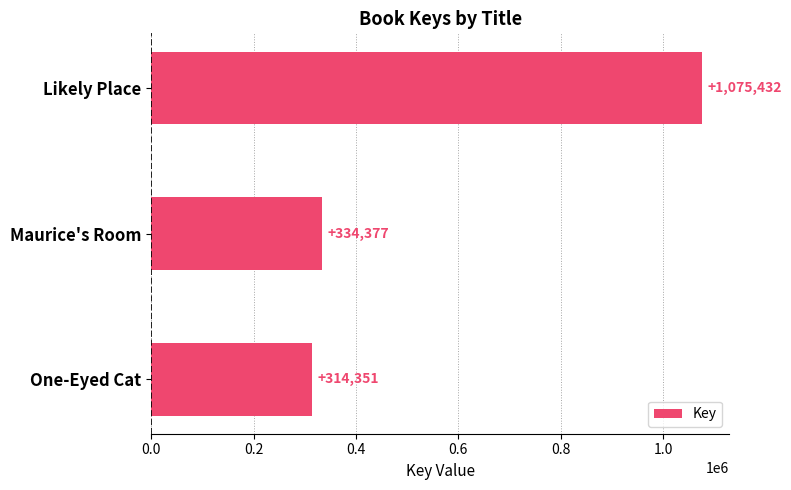

What is the difference between the second highest and minimum values?

20026